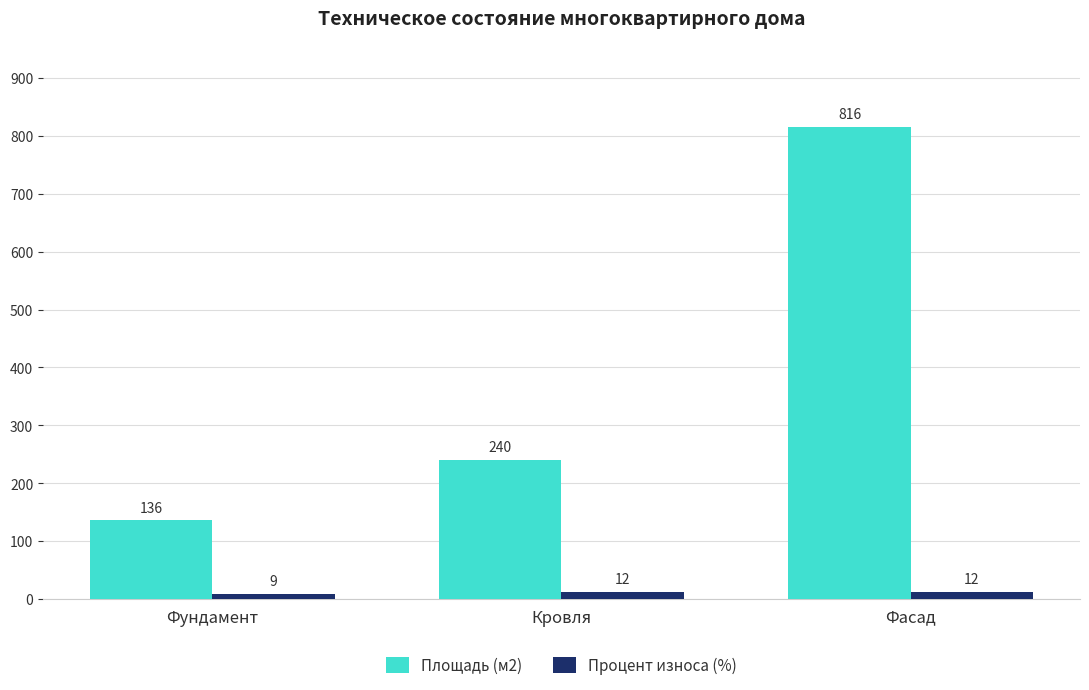

What is the sum of the Процент износа (%) values at Фасад and Фундамент?

21